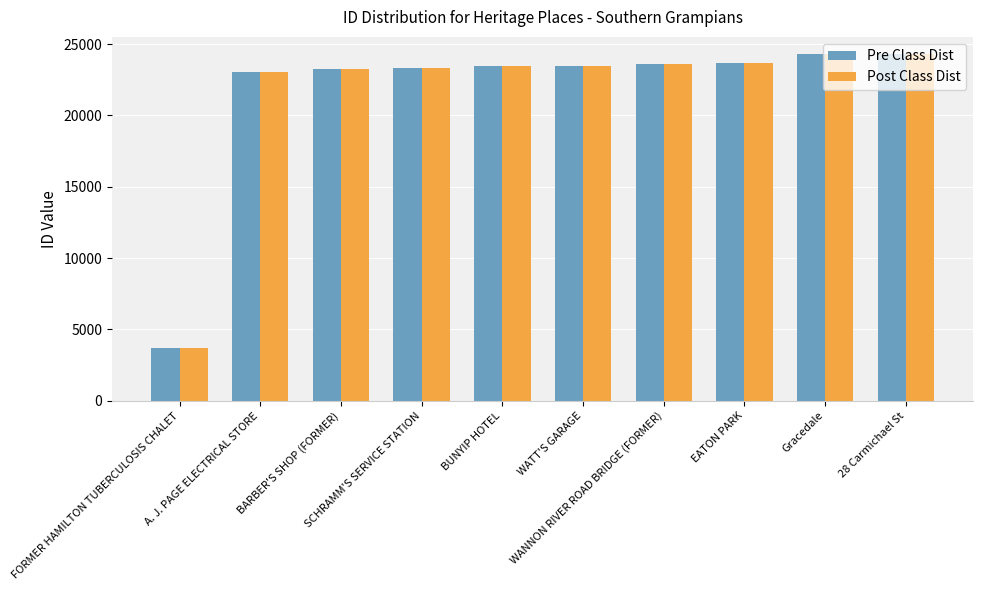

What is the average value of the Pre Class Dist series?

21614